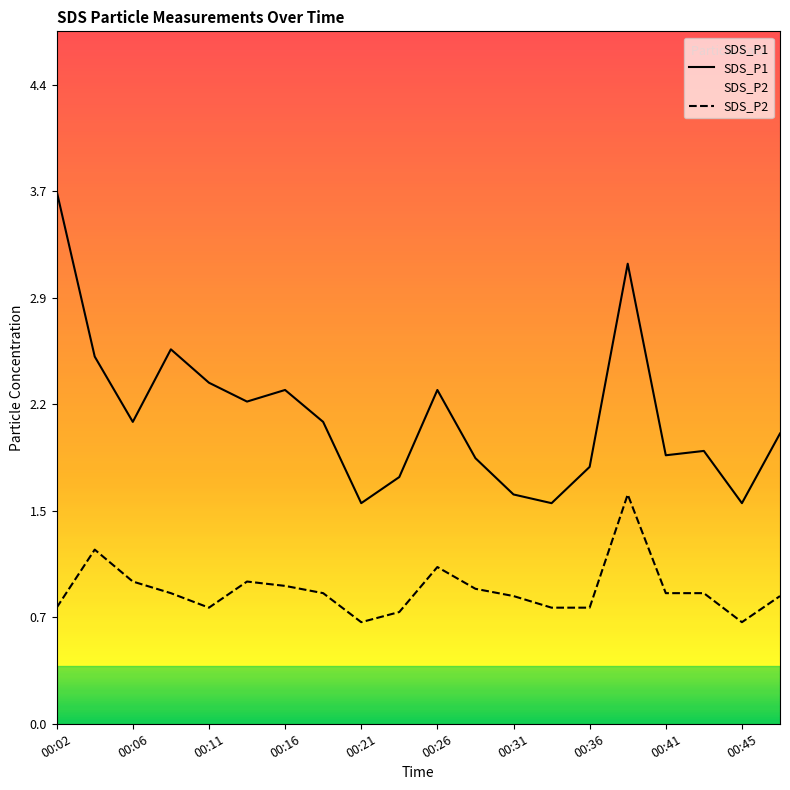

Which series has the widest spread of values?

SDS_P1